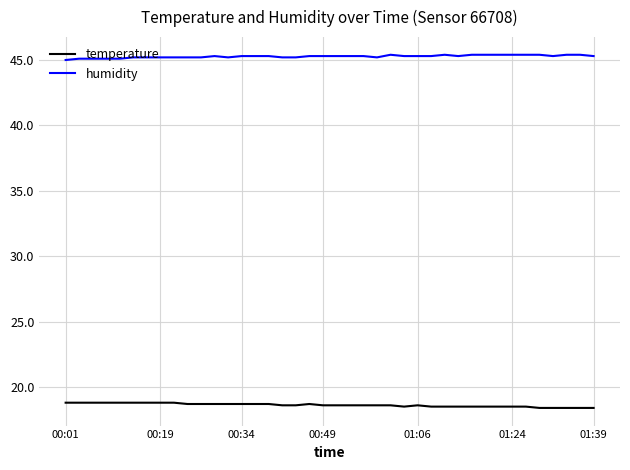

List the series in order of their overall mean, lowest first.

temperature, humidity